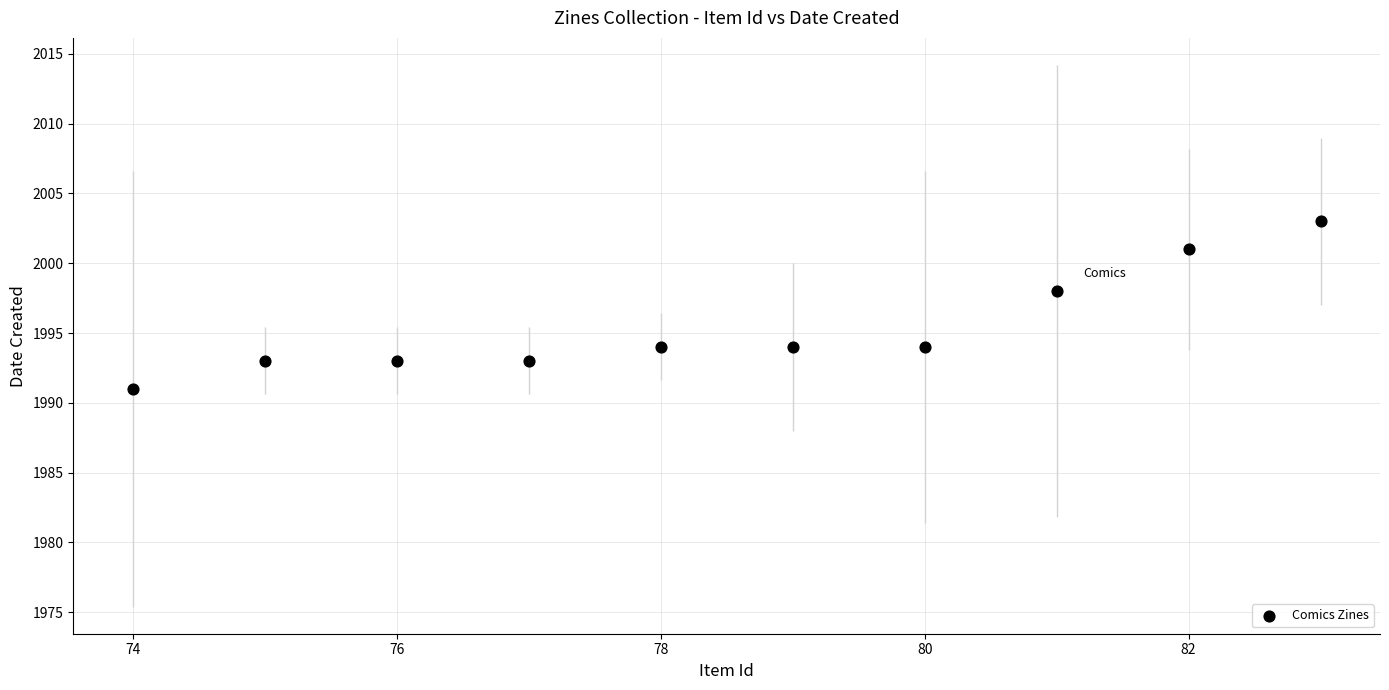

What Y value in the scatter plot is closest to 1997?

1998